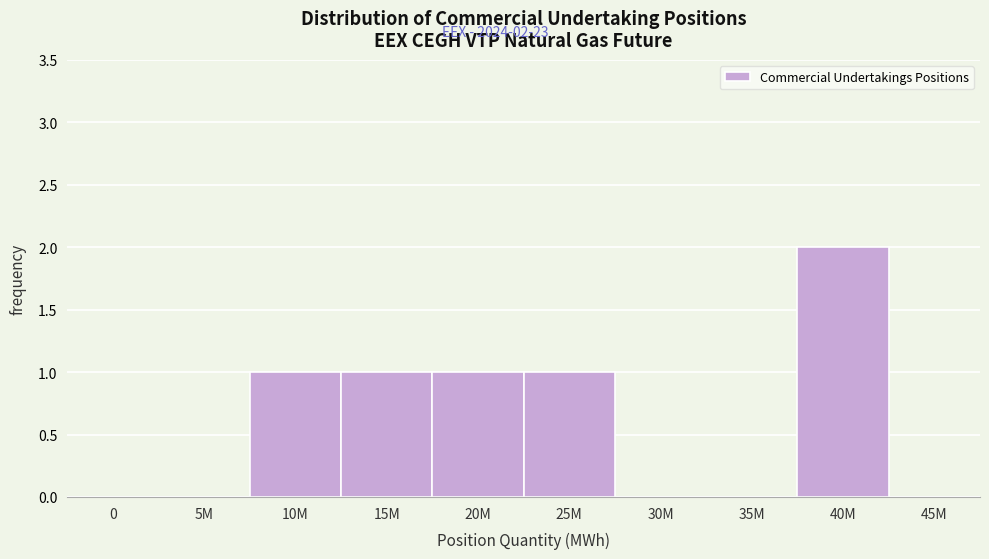

Reading right to left, transcribe all the data shown in this chart.

45M=0	40M=2	35M=0	30M=0	25M=1	20M=1	15M=1	10M=1	5M=0	0=0